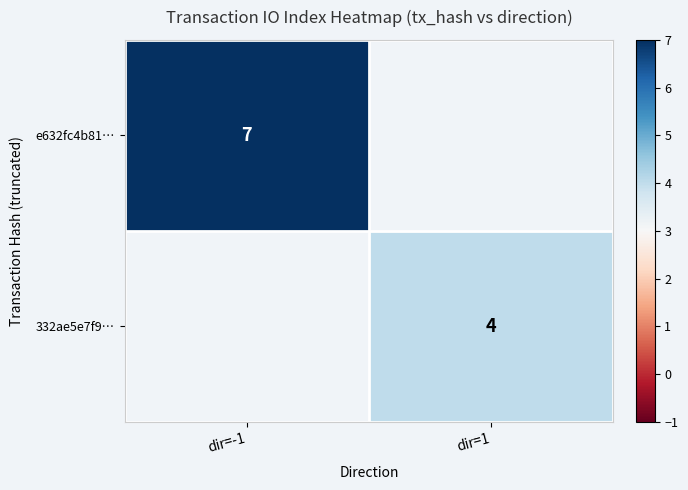

Is it true that e632fc4b81… equals 2 at dir=-1?

False